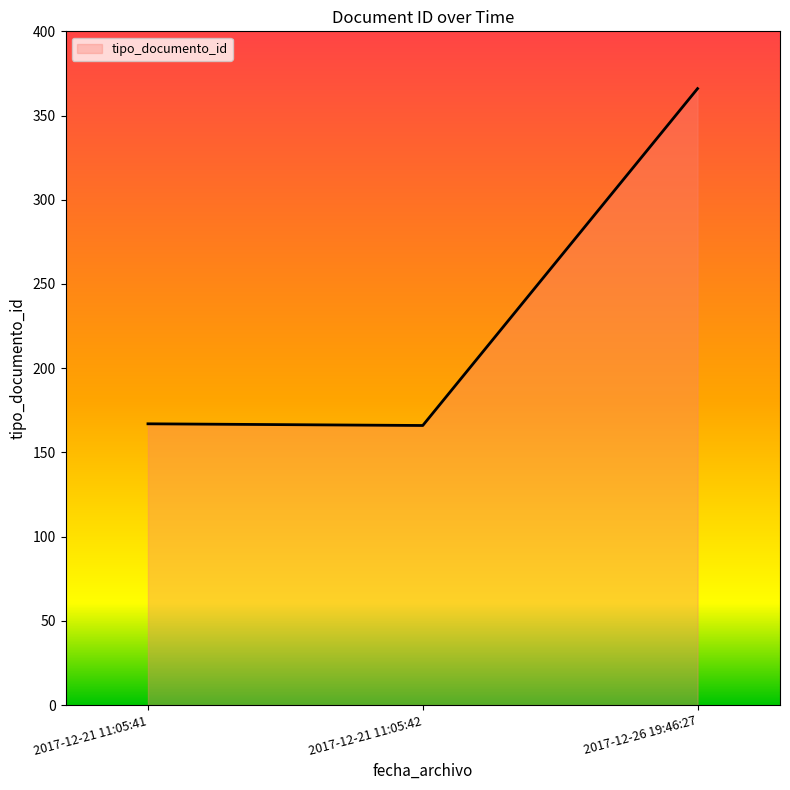

What is the minimum value shown in the chart?

166